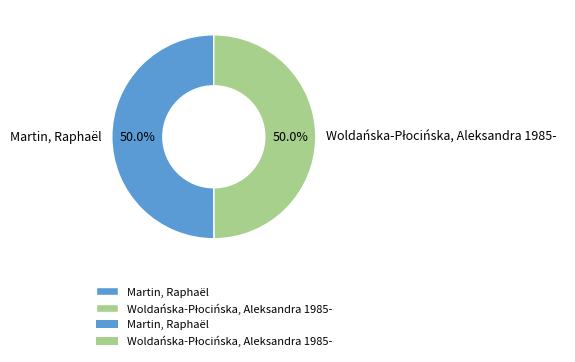

What portion of the pie excludes Martin, Raphaël?

50.0%